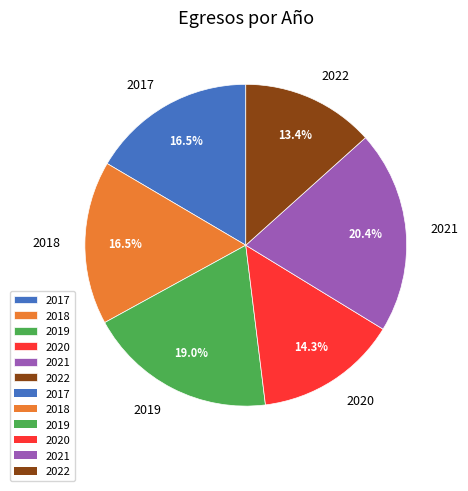

Which category has the biggest portion of the pie?

2021